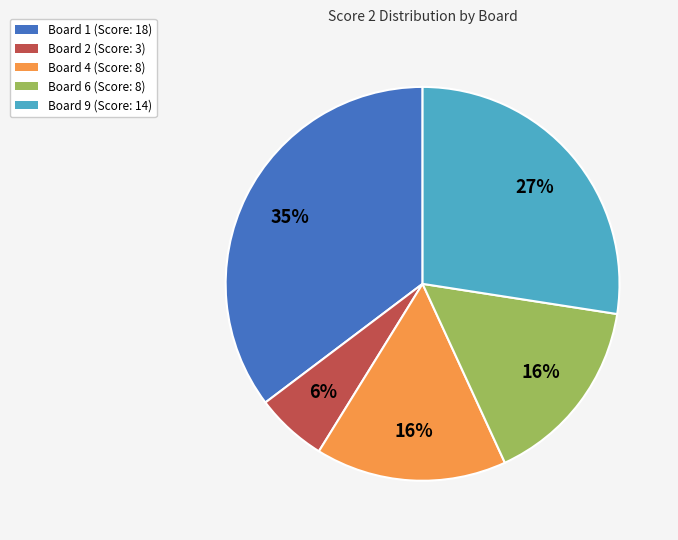

Does any single category account for the majority?

No